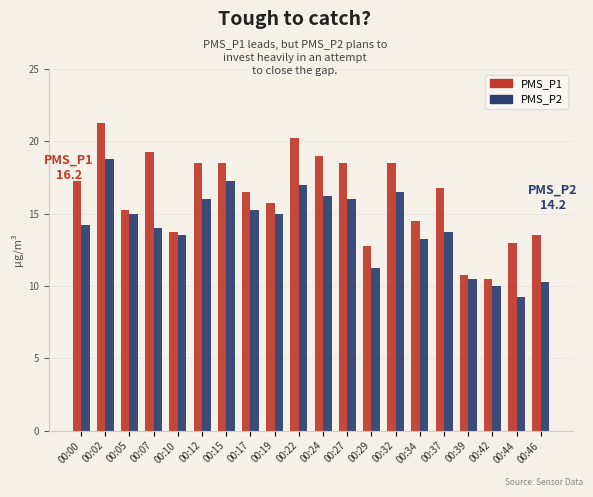

What is the value of the PMS_P2 bar at the 2nd from the left?

18.8